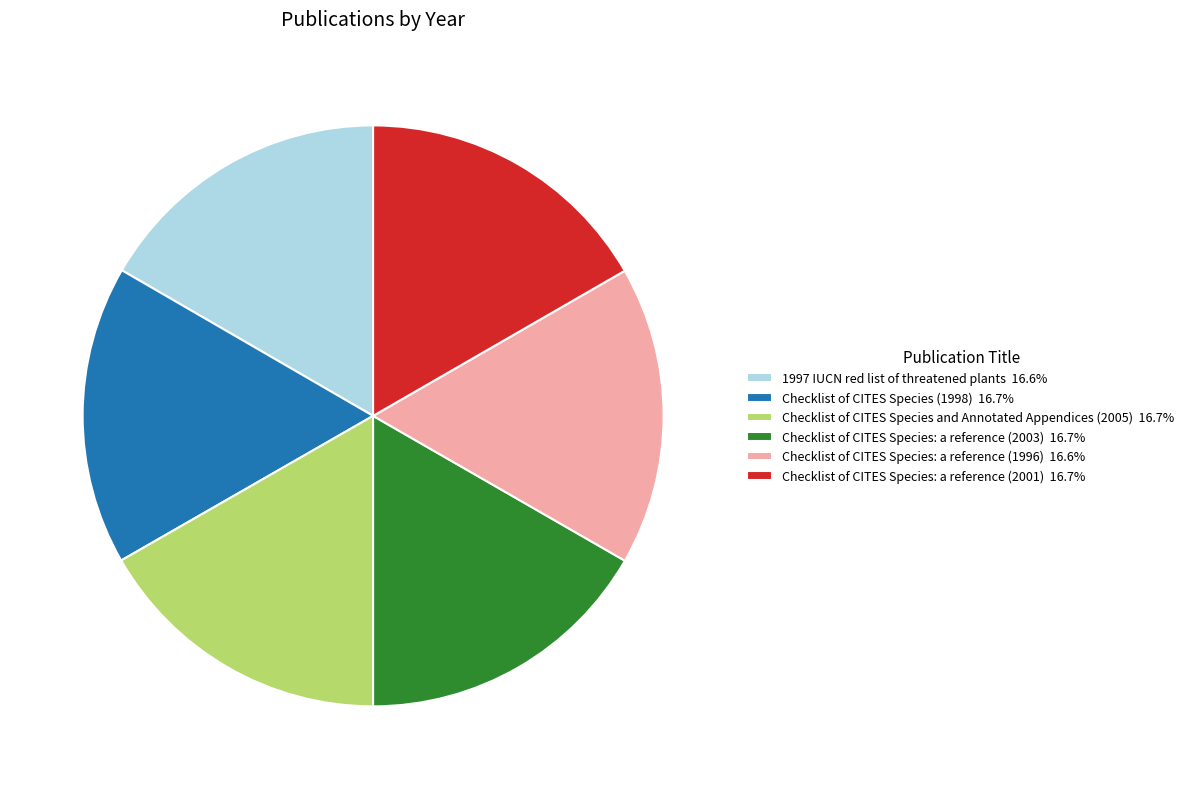

The Checklist of CITES Species: a reference (2003) slice represents 17% of the pie. True or false?

True